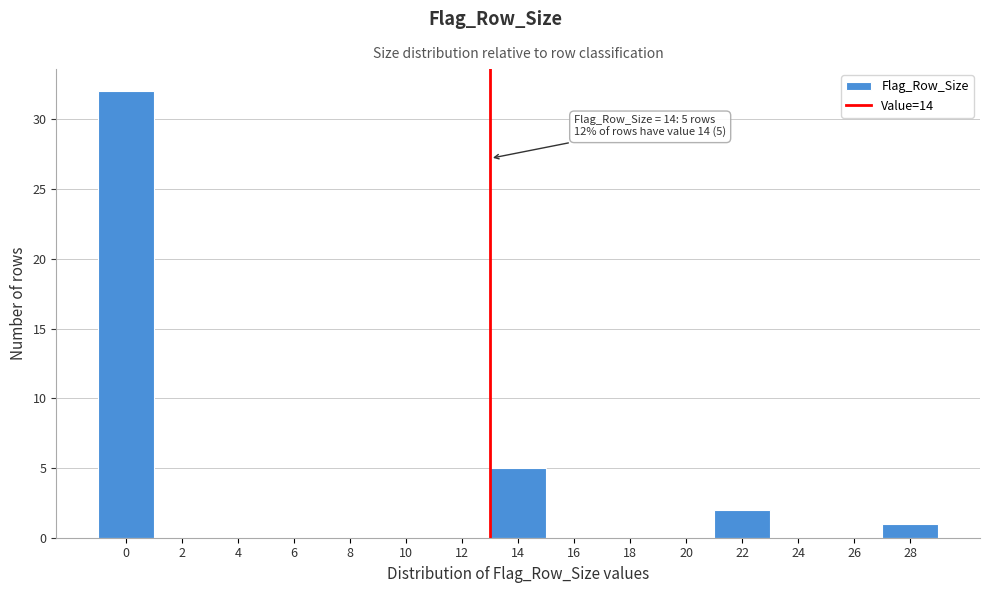

Reading left to right, transcribe all the data shown in this chart.

0=32	2=0	4=0	6=0	8=0	10=0	12=0	14=5	16=0	18=0	20=0	22=2	24=0	26=0	28=1